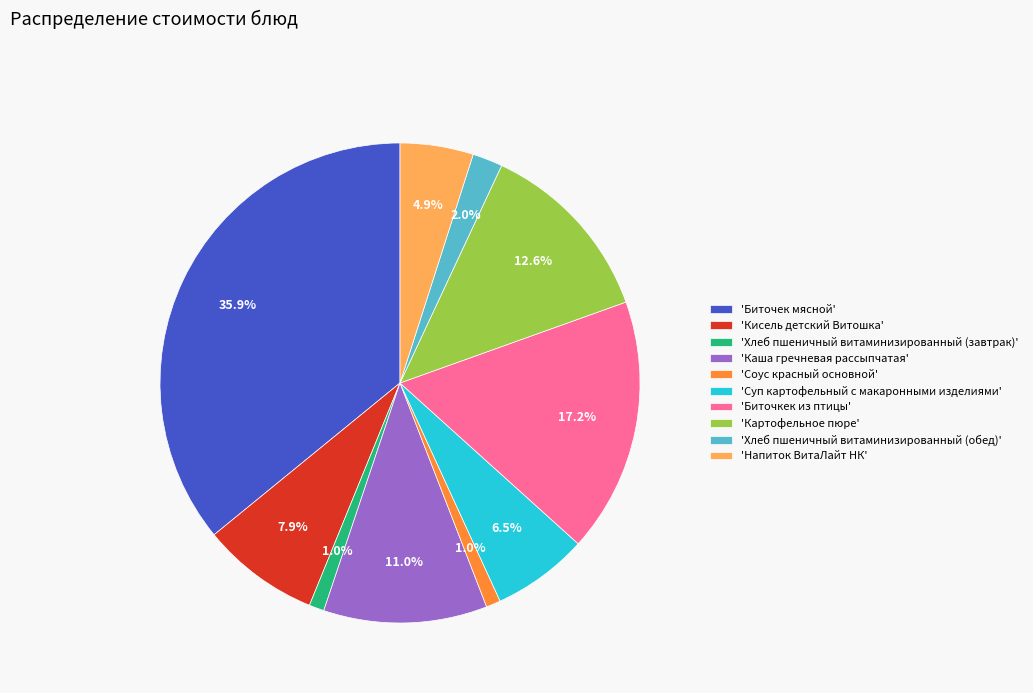

Approximately how many times larger is the value at 'Суп картофельный с макаронными изделиями' compared to 'Хлеб пшеничный витаминизированный (обед)'?

3.2